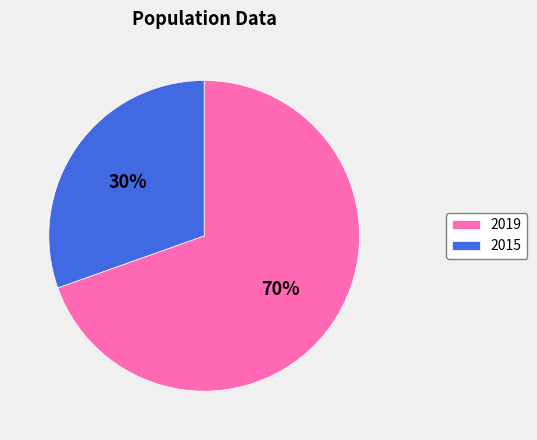

To the nearest percent, what percentage of the pie is 2019?

70%